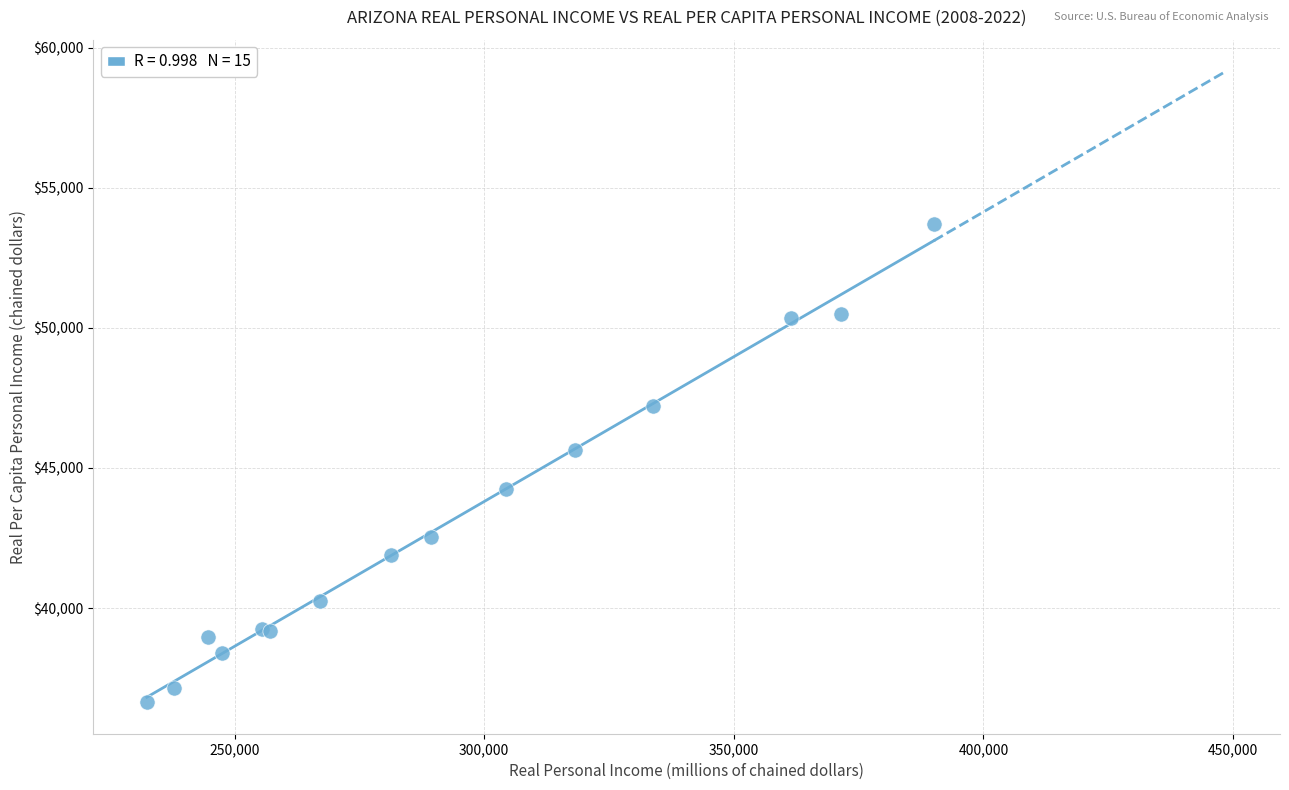

What Y value in the scatter plot is closest to 45167?

45656